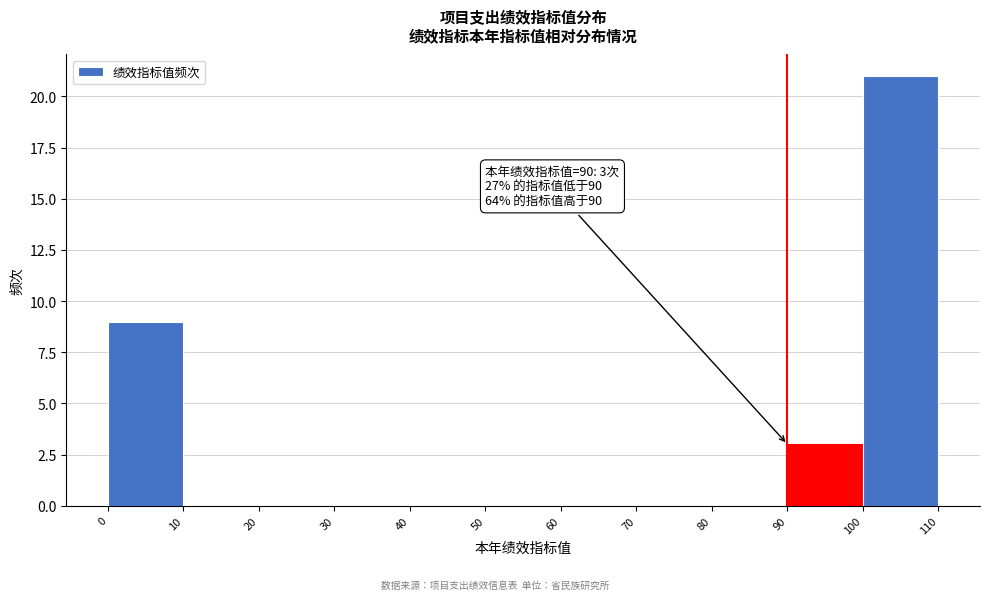

Which range on the x-axis has the tallest bar?

100 to 110